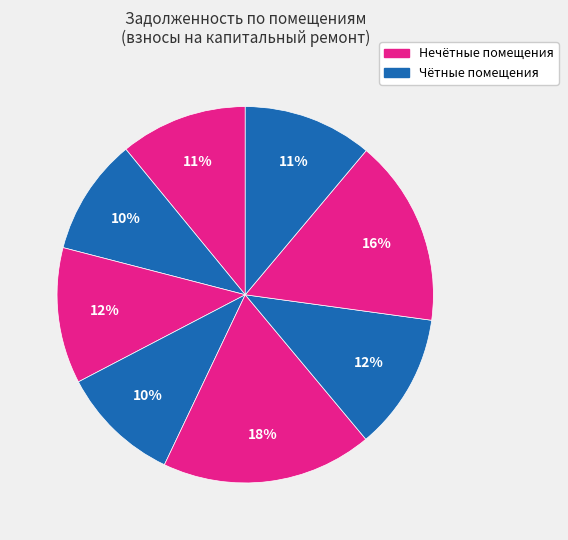

Count the number of slices in the pie.

8